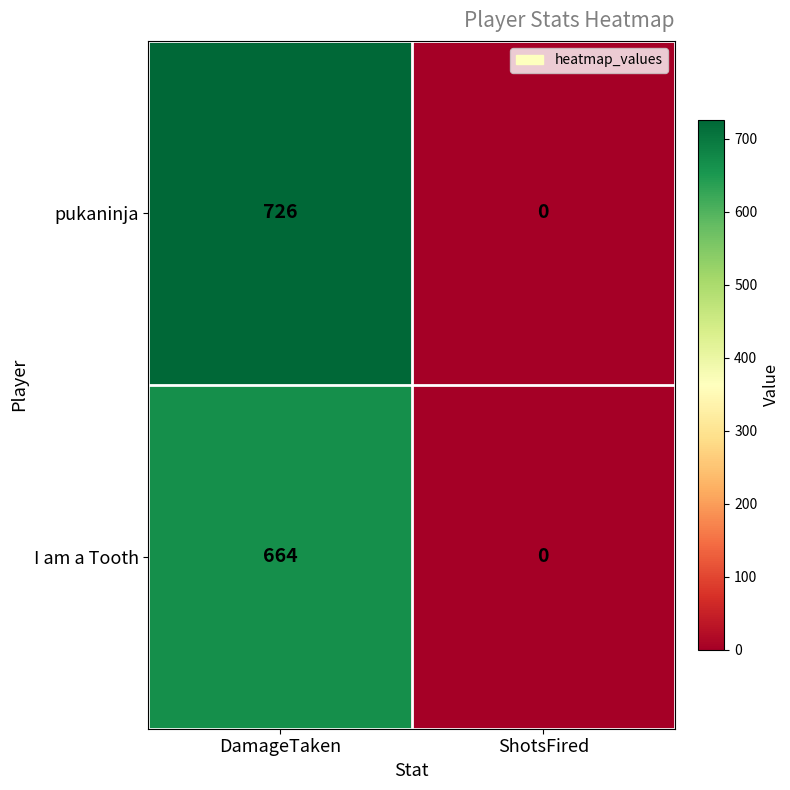

What is the difference between the I am a Tooth values at ShotsFired and DamageTaken?

664